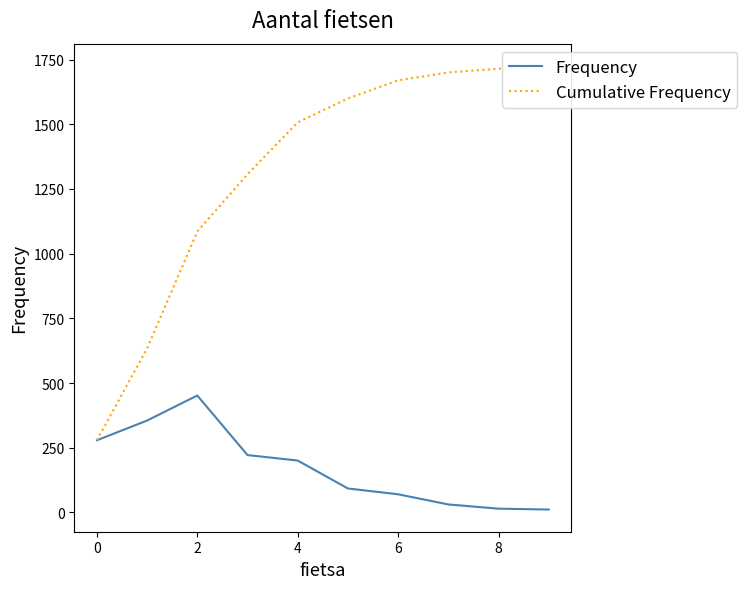

What is the average value of the Frequency series?

172.6